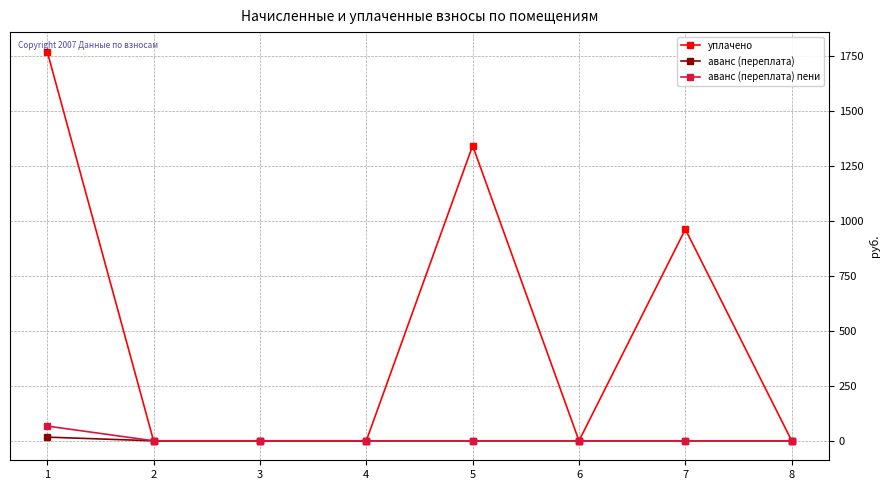

Which series has the widest spread of values?

уплачено